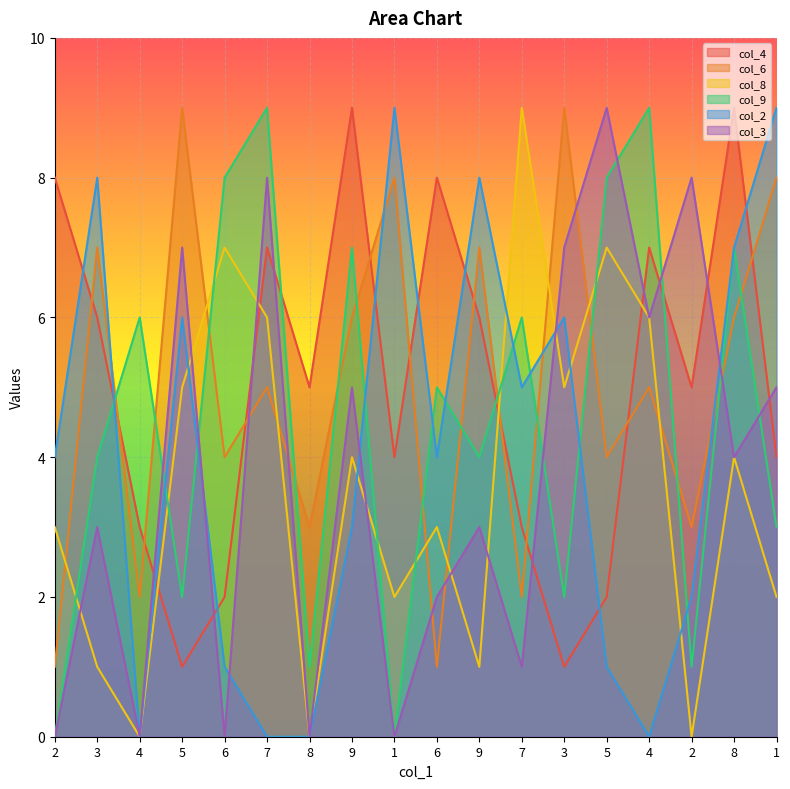

At which category is the sum across all series the highest?

8